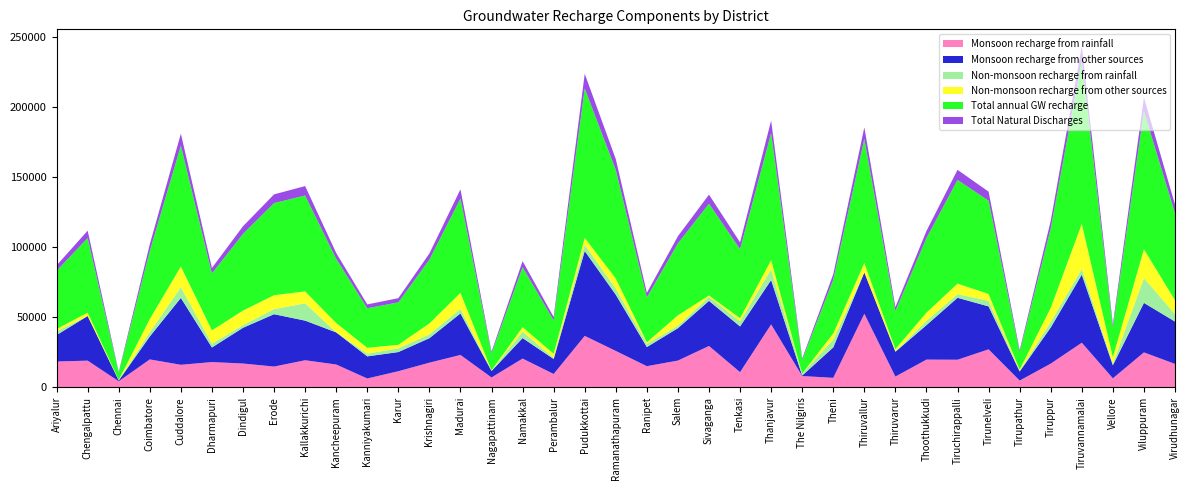

Reading left to right, extract all data points from this chart.

Monsoon recharge from rainfall: Ariyalur=18394.2	Chengalpattu=19018.2	Chennai=4276.3	Coimbatore=19884.5	Cuddalore=16047.5	Dharmapuri=17992.3	Dindigul=16954.5	Erode=14780.4	Kallakkurichi=19286.2	Kancheepuram=16255.0	Kanniyakumari=6280.6	Karur=11455.4	Krishnagiri=17566.0	Madurai=23069.5	Nagapattinam=7004.7	Namakkal=20489.0	Perambalur=9486.8	Pudukkottai=36671.0	Ramanathapuram=25925.7	Ranipet=15060.1	Salem=19063.6	Sivaganga=29475.6	Tenkasi=10786.6	Thanjavur=44861.5	The Nilgiris=8018.5	Theni=6744.9	Thiruvallur=52490.7	Thiruvarur=7655.2	Thoothukkudi=19749.7	Tiruchirappalli=19657.3	Tirunelveli=27076.5	Tirupathur=4787.1	Tiruppur=16871.9	Tiruvannamalai=31800.5	Vellore=6396.5	Viluppuram=24904.6	Virudhunagar=16675.7
Monsoon recharge from other sources: Ariyalur=18888.6	Chengalpattu=31821.0	Chennai=558.1	Coimbatore=16371.4	Cuddalore=47709.5	Dharmapuri=10404.8	Dindigul=25490.3	Erode=37362.8	Kallakkurichi=28264.9	Kancheepuram=22915.0	Kanniyakumari=15764.9	Karur=13675.4	Krishnagiri=17462.1	Madurai=29627.5	Nagapattinam=4598.8	Namakkal=14612.5	Perambalur=10711.1	Pudukkottai=60538.6	Ramanathapuram=40116.6	Ranipet=13640.6	Salem=23103.7	Sivaganga=32179.4	Tenkasi=32622.6	Thanjavur=31650.8	The Nilgiris=357.5	Theni=21722.0	Thiruvallur=29458.6	Thiruvarur=17695.0	Thoothukkudi=24603.4	Tiruchirappalli=44195.1	Tirunelveli=30639.9	Tirupathur=6484.9	Tiruppur=25789.3	Tiruvannamalai=48568.9	Vellore=9315.7	Viluppuram=35320.6	Virudhunagar=30205.6
Non-monsoon recharge from rainfall: Ariyalur=2555.3	Chengalpattu=6.2	Chennai=216.3	Coimbatore=3032.7	Cuddalore=7604.3	Dharmapuri=2685.4	Dindigul=1900.4	Erode=3635.1	Kallakkurichi=12373.7	Kancheepuram=29.6	Kanniyakumari=1944.6	Karur=2623.6	Krishnagiri=2748.4	Madurai=3160.9	Nagapattinam=174.2	Namakkal=4640.0	Perambalur=715.7	Pudukkottai=4434.6	Ramanathapuram=4366.2	Ranipet=2272.4	Salem=1707.0	Sivaganga=2800.3	Tenkasi=3637.8	Thanjavur=7628.5	The Nilgiris=1279.1	Theni=5589.8	Thiruvallur=52.8	Thiruvarur=389.9	Thoothukkudi=3091.5	Tiruchirappalli=2587.0	Tirunelveli=4025.8	Tirupathur=411.3	Tiruppur=3973.4	Tiruvannamalai=4079.3	Vellore=1131.5	Viluppuram=17673.6	Virudhunagar=5319.4
Non-monsoon recharge from other sources: Ariyalur=1711.0	Chengalpattu=2411.6	Chennai=185.9	Coimbatore=9362.3	Cuddalore=14833.8	Dharmapuri=9539.3	Dindigul=10364.9	Erode=9925.6	Kallakkurichi=8493.5	Kancheepuram=6639.5	Kanniyakumari=4196.6	Karur=2541.5	Krishnagiri=7766.4	Madurai=11487.5	Nagapattinam=300.2	Namakkal=3113.6	Perambalur=2959.3	Pudukkottai=4967.6	Ramanathapuram=7150.6	Ranipet=1111.6	Salem=7480.3	Sivaganga=1049.6	Tenkasi=2218.0	Thanjavur=6514.7	The Nilgiris=155.9	Theni=4343.9	Thiruvallur=6593.6	Thiruvarur=1499.1	Thoothukkudi=5797.8	Tiruchirappalli=7536.5	Tirunelveli=4829.7	Tirupathur=926.7	Tiruppur=10052.0	Tiruvannamalai=32127.8	Vellore=4561.5	Viluppuram=20576.8	Virudhunagar=9893.7
Total annual GW recharge: Ariyalur=41549.1	Chengalpattu=53257.1	Chennai=5236.7	Coimbatore=48650.8	Cuddalore=86195.1	Dharmapuri=40621.7	Dindigul=54710.2	Erode=65703.9	Kallakkurichi=68418.4	Kancheepuram=45839.1	Kanniyakumari=28186.8	Karur=30295.9	Krishnagiri=45542.9	Madurai=67345.4	Nagapattinam=12077.9	Namakkal=42855.1	Perambalur=23872.9	Pudukkottai=106611.8	Ramanathapuram=77559.1	Ranipet=32084.7	Salem=51354.6	Sivaganga=65504.9	Tenkasi=49265.0	Thanjavur=90655.4	The Nilgiris=9811.0	Theni=38400.6	Thiruvallur=88595.7	Thiruvarur=27239.2	Thoothukkudi=53242.4	Tiruchirappalli=73975.9	Tirunelveli=66571.9	Tirupathur=12610.1	Tiruppur=56686.6	Tiruvannamalai=116576.5	Vellore=21405.2	Viluppuram=98475.6	Virudhunagar=62094.4
Total Natural Discharges: Ariyalur=3871.6	Chengalpattu=5227.4	Chennai=518.9	Coimbatore=4743.3	Cuddalore=8515.7	Dharmapuri=3914.2	Dindigul=5471.1	Erode=6237.9	Kallakkurichi=6719.0	Kancheepuram=4138.9	Kanniyakumari=2747.3	Karur=2982.2	Krishnagiri=4400.7	Madurai=6550.3	Nagapattinam=1207.8	Namakkal=4285.6	Perambalur=2387.3	Pudukkottai=10469.9	Ramanathapuram=7671.0	Ranipet=3208.5	Salem=5113.0	Sivaganga=6453.1	Tenkasi=4884.7	Thanjavur=8975.3	The Nilgiris=981.1	Theni=3840.1	Thiruvallur=8244.9	Thiruvarur=2723.9	Thoothukkudi=5069.5	Tiruchirappalli=7195.1	Tirunelveli=6431.9	Tirupathur=1261.0	Tiruppur=5390.2	Tiruvannamalai=10084.5	Vellore=2140.5	Viluppuram=9847.6	Virudhunagar=6167.7